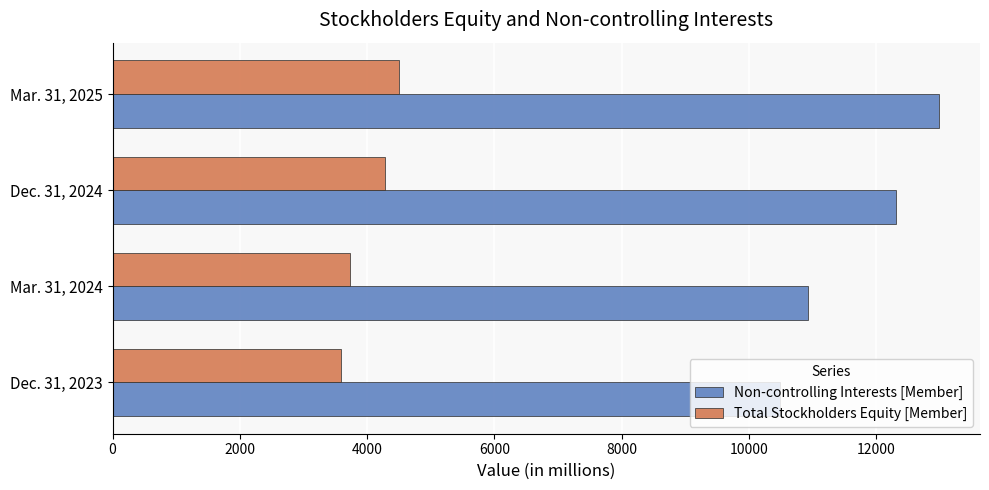

The value of Non-controlling Interests [Member] at Dec. 31, 2023 is 3932. True or false?

False